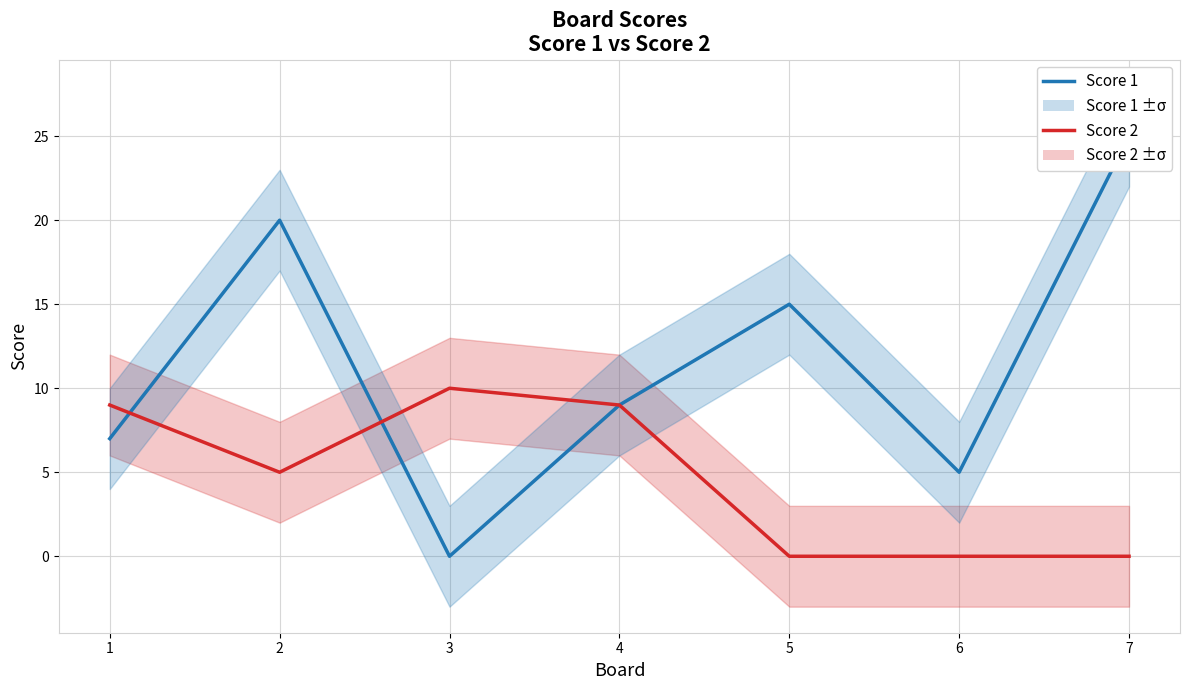

Rank the series by their maximum value, from lowest to highest.

Score 2, Score 1